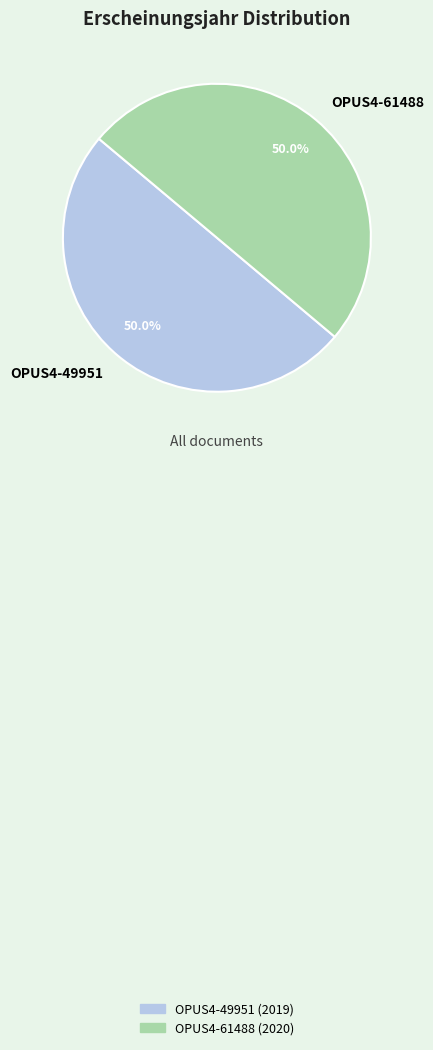

How many slices are in this pie chart?

2